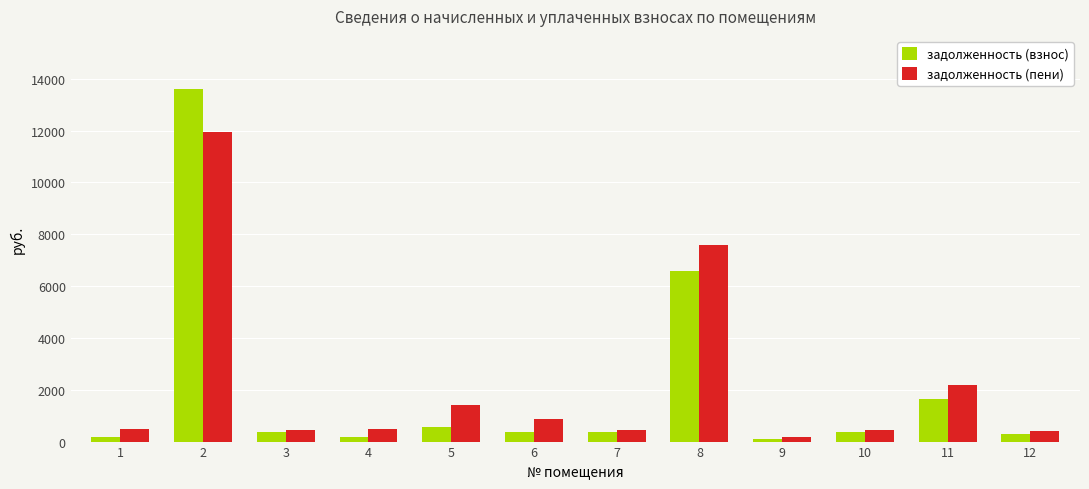

Rank the series by their maximum value, from lowest to highest.

задолженность (пени), задолженность (взнос)